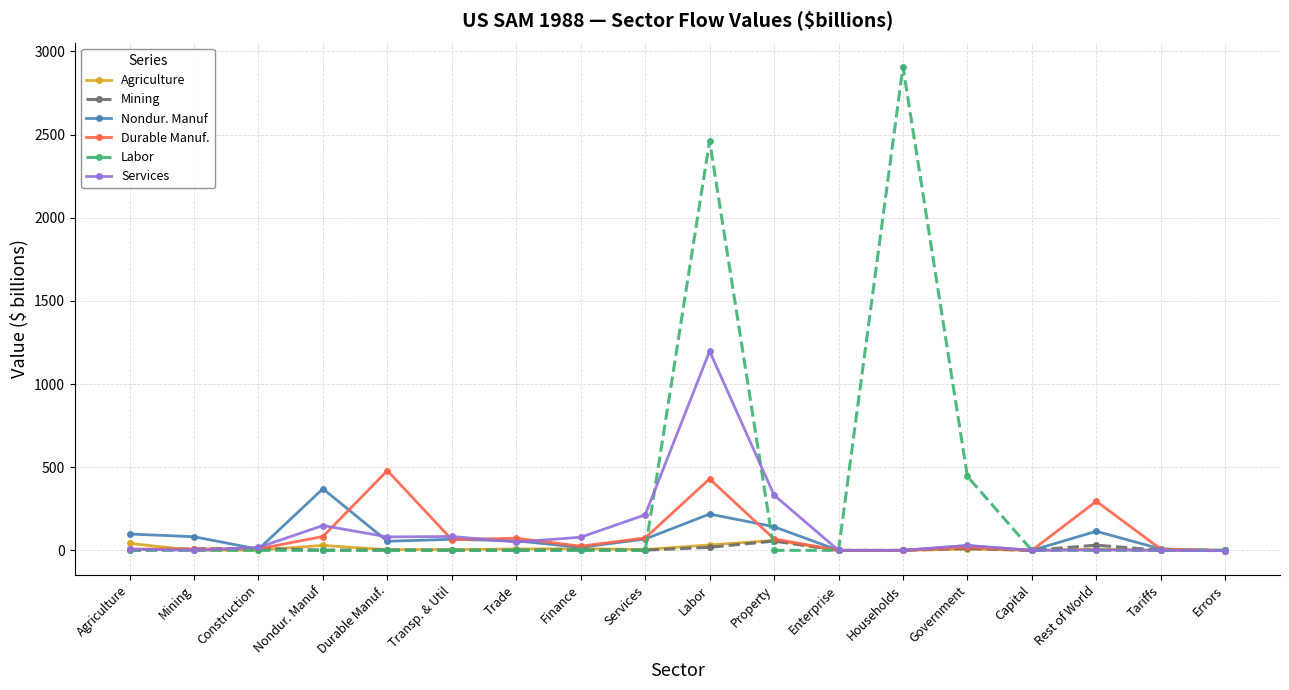

What is the average value of the Nondur. Manuf series?

74.0